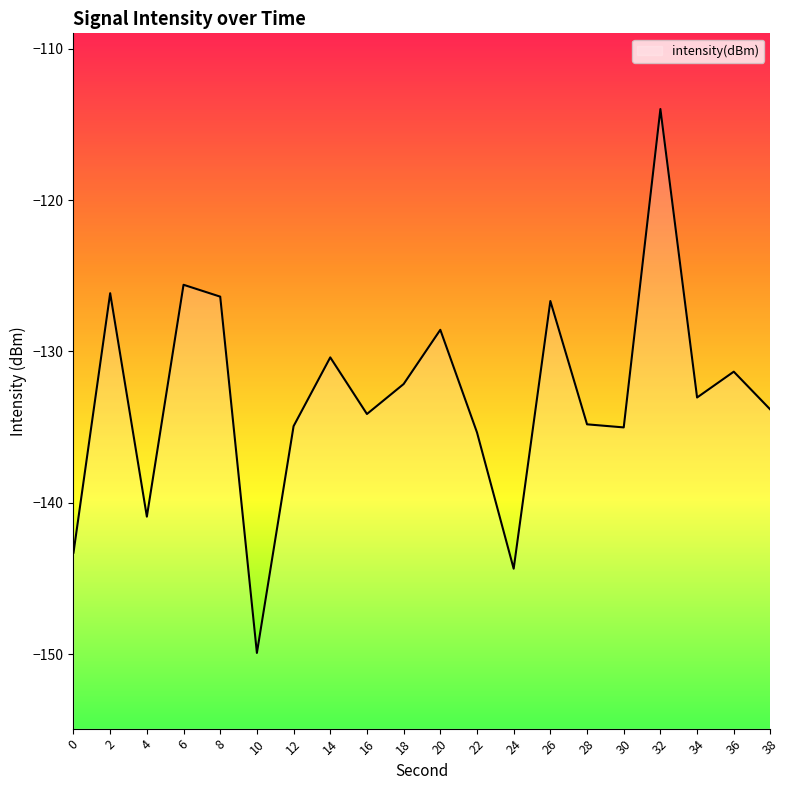

How many data points are above -133?

9